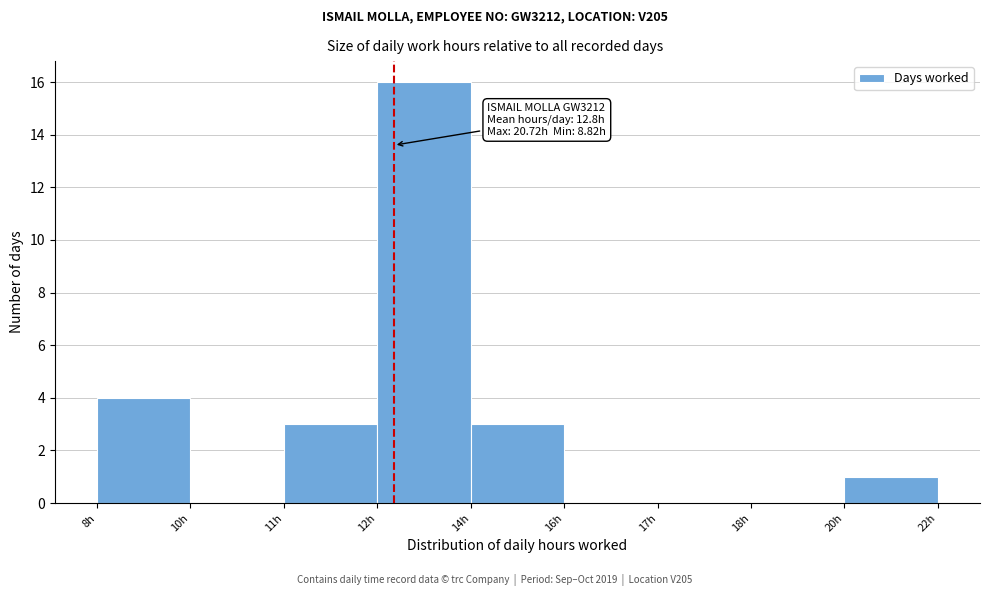

Reading left to right, list all the values displayed in this chart.

8h=4	10h=0	11h=3	12h=16	14h=3	16h=0	17h=0	18h=0	20h=1